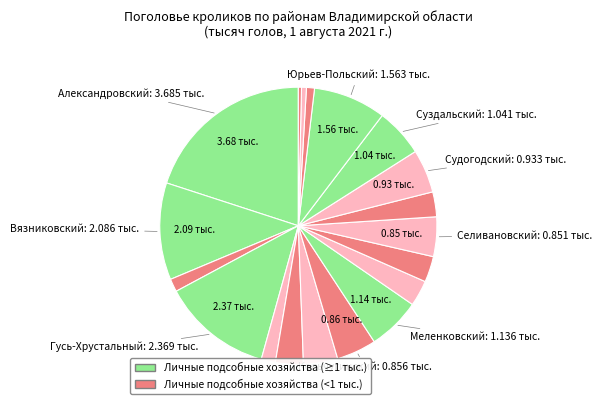

How many segments does this pie chart have?

19